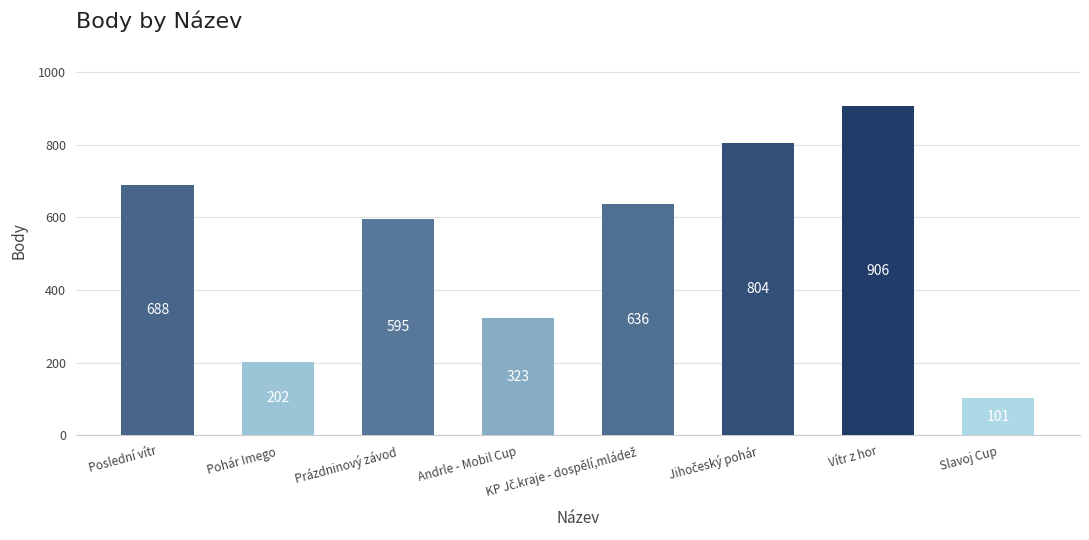

What is the value of the 7th bar from the left?

906